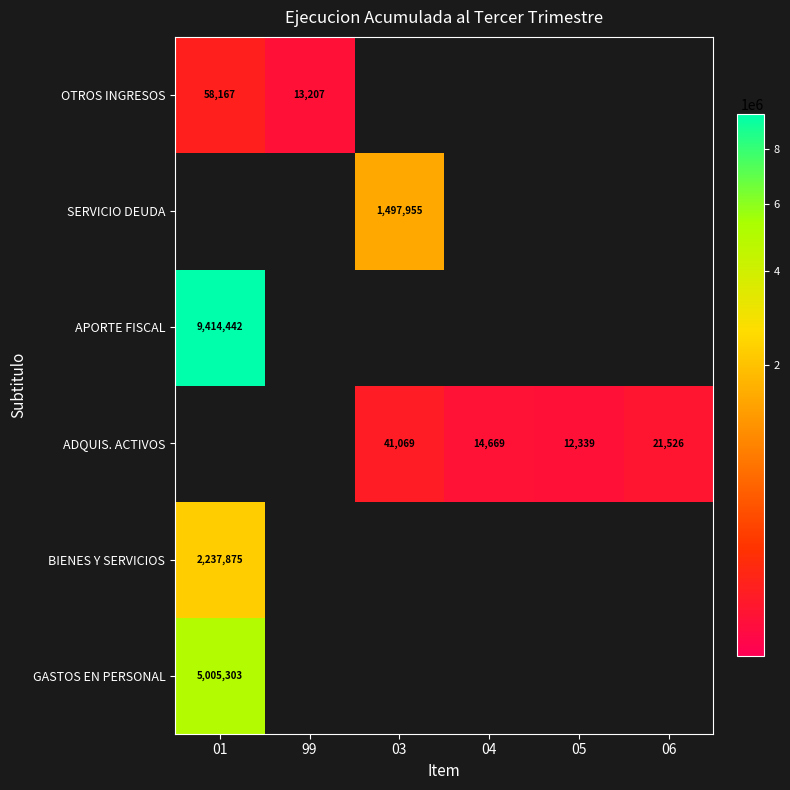

The GASTOS EN PERSONAL series shows 8463800 at 01. True or false?

False